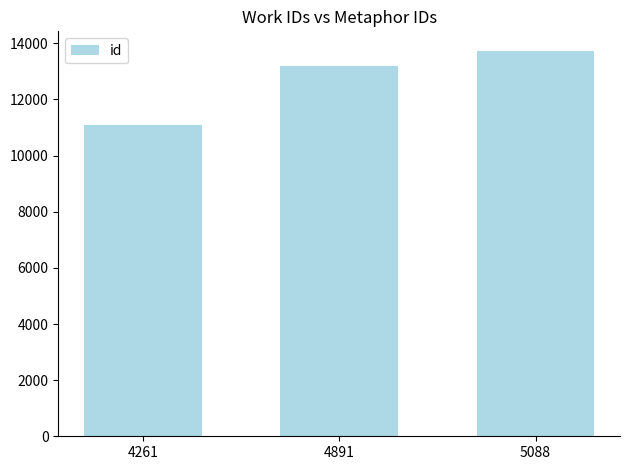

Rank the categories by value from highest to lowest.

5088, 4891, 4261